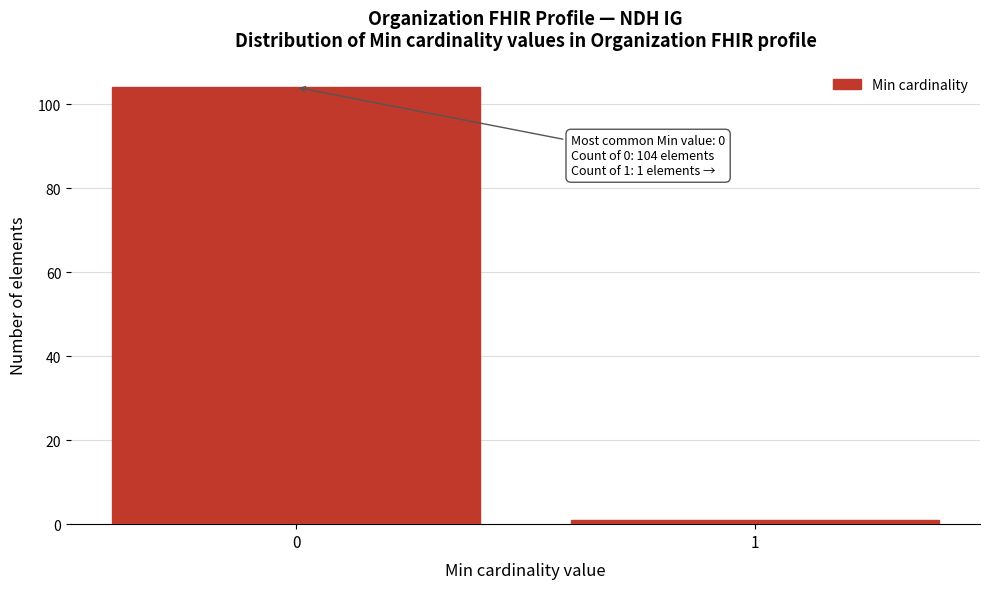

Reading left to right, transcribe all the data shown in this chart.

104	1